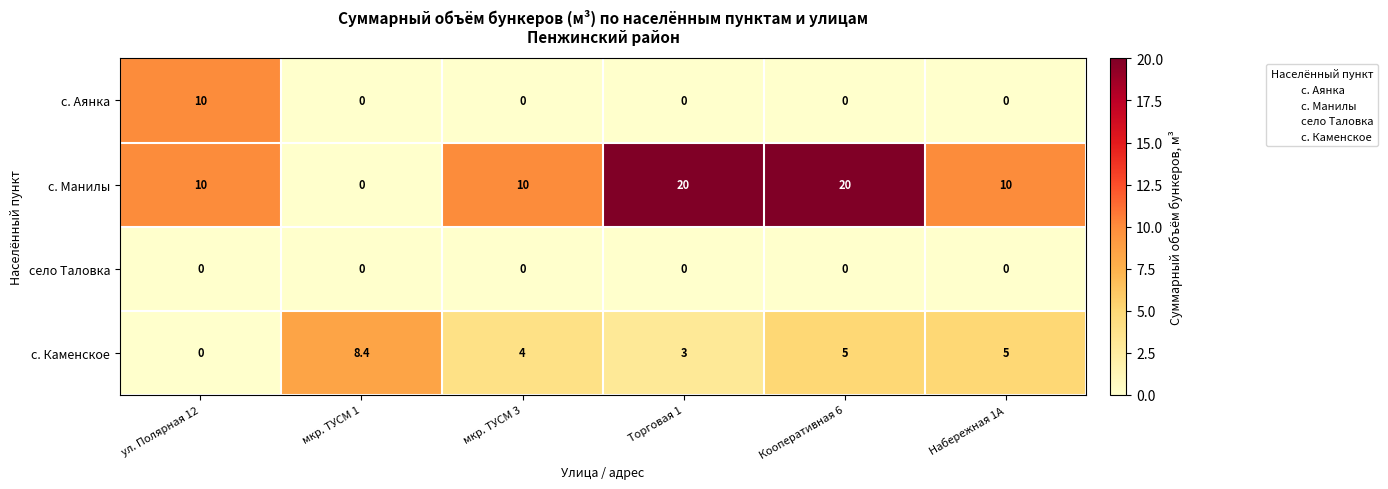

True or false: с. Каменское has a value of 0.0 at ул. Полярная 12.

True